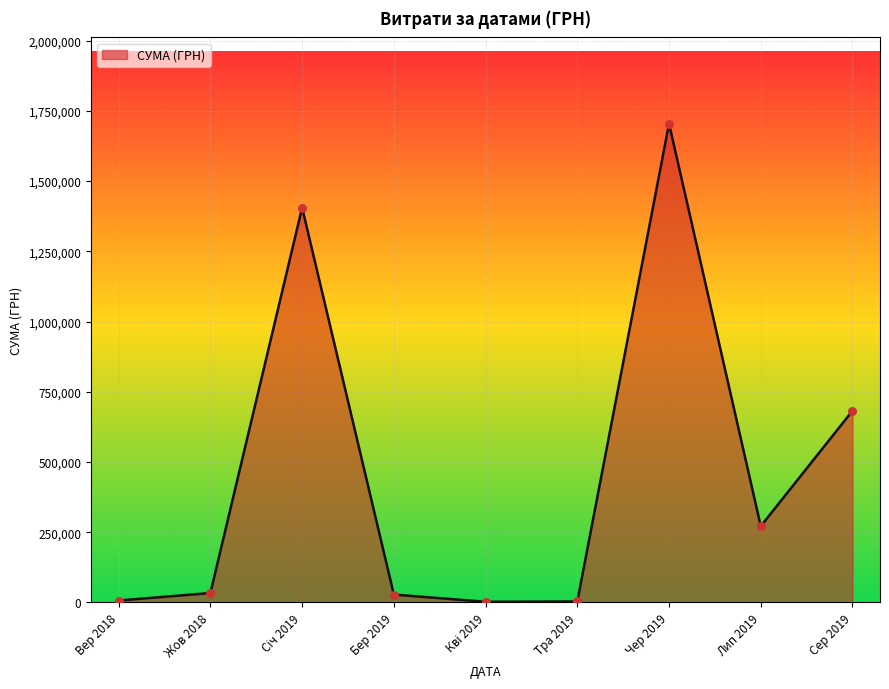

What is the ratio of the value at Чер 2019 to the value at Лип 2019?

6.3